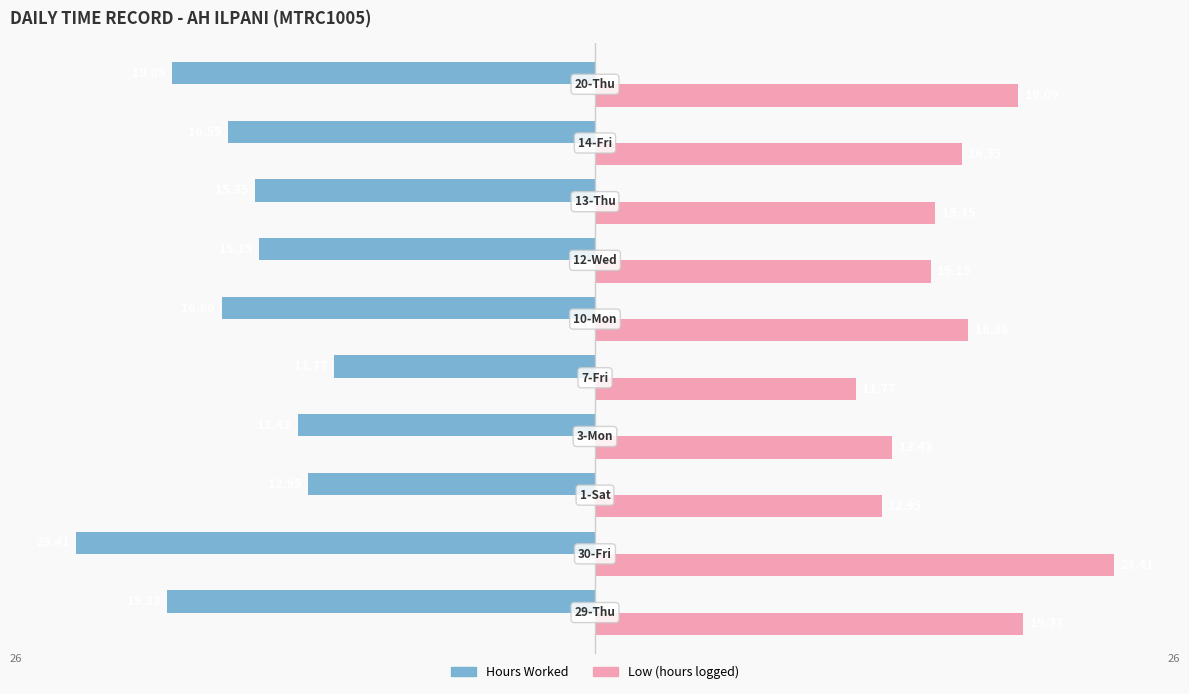

Which series has the largest total across all categories?

Low (hours logged)